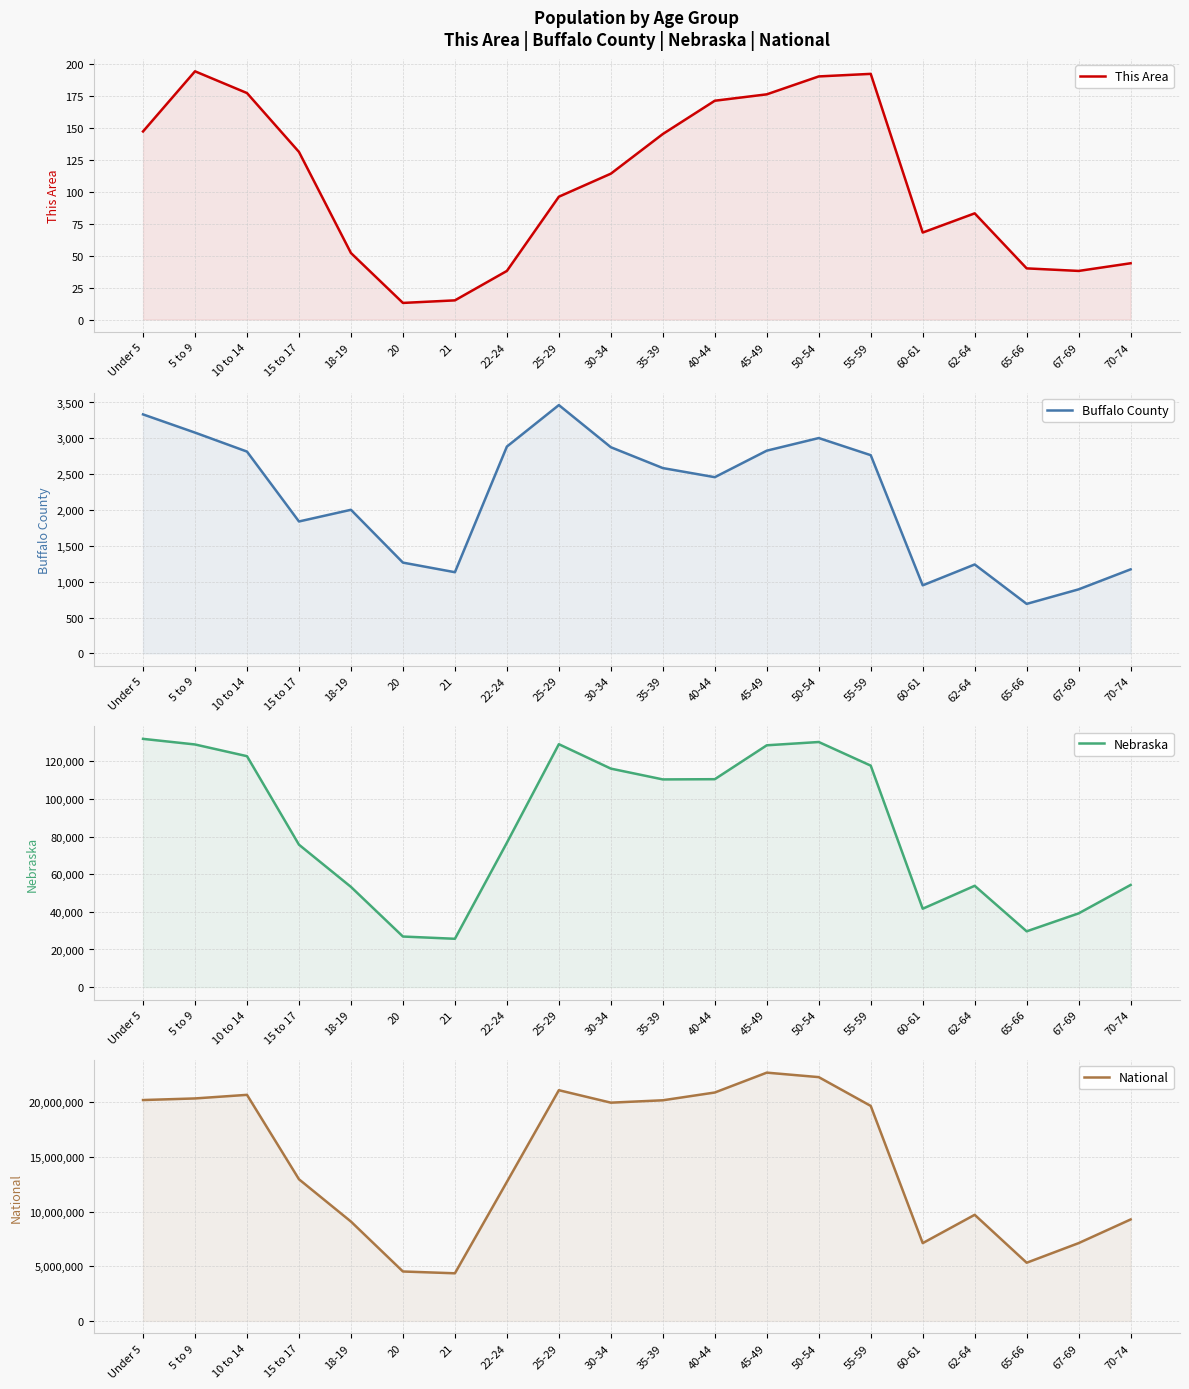

What position from the left is 10 to 14?

3